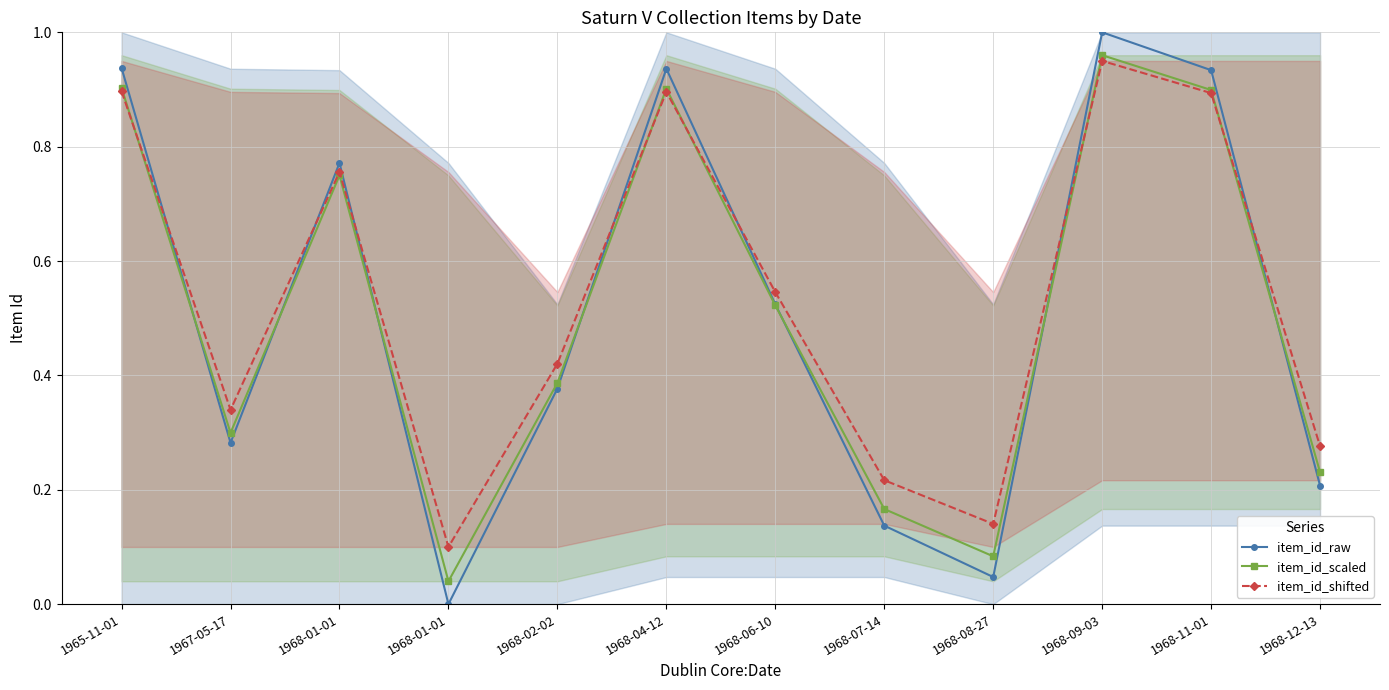

What is the difference between the maximum and minimum values in the item_id_shifted series?

0.8